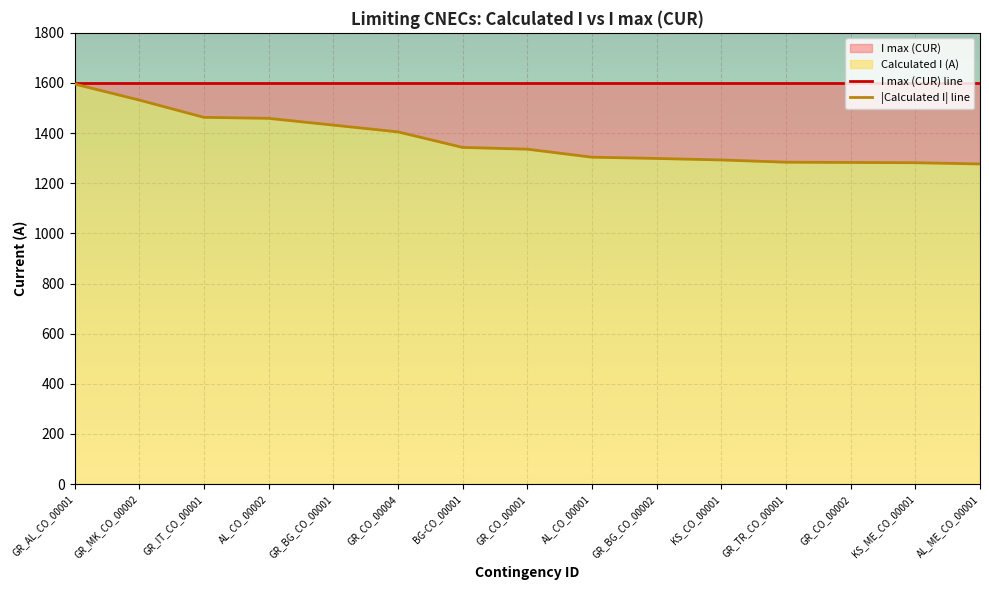

Which label corresponds to the smallest value in the chart?

AL_ME_CO_00001